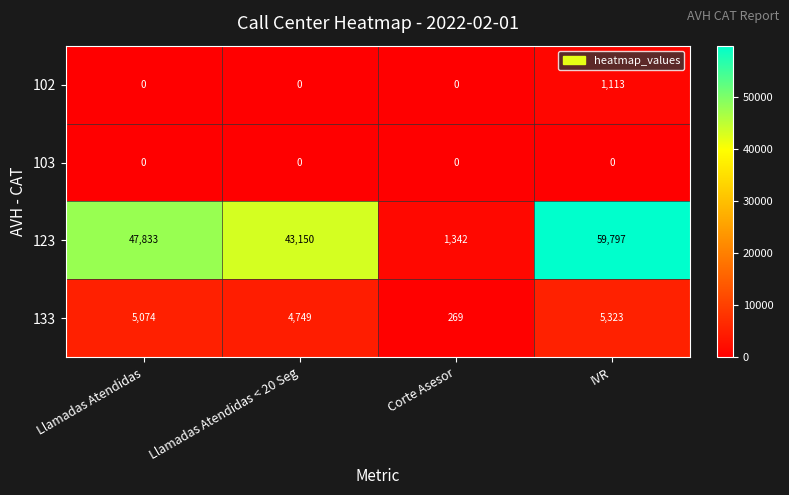

At which label is 123 closest to 30569?

Llamadas Atendidas < 20 Seg